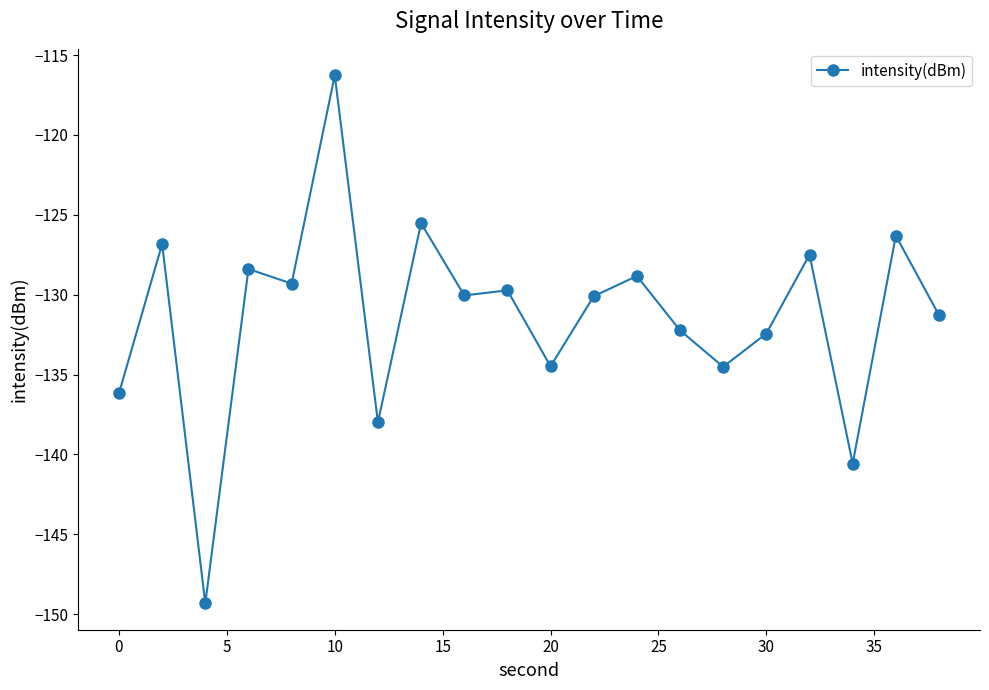

What is the greatest value displayed?

-116.3